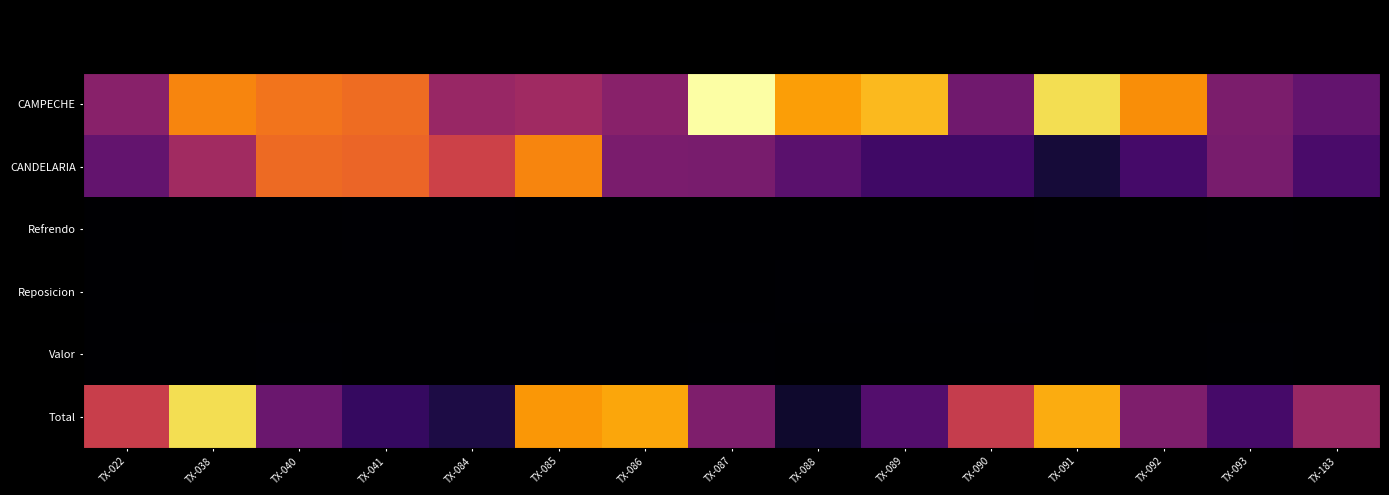

Which series has the largest total across all categories?

CAMPECHE